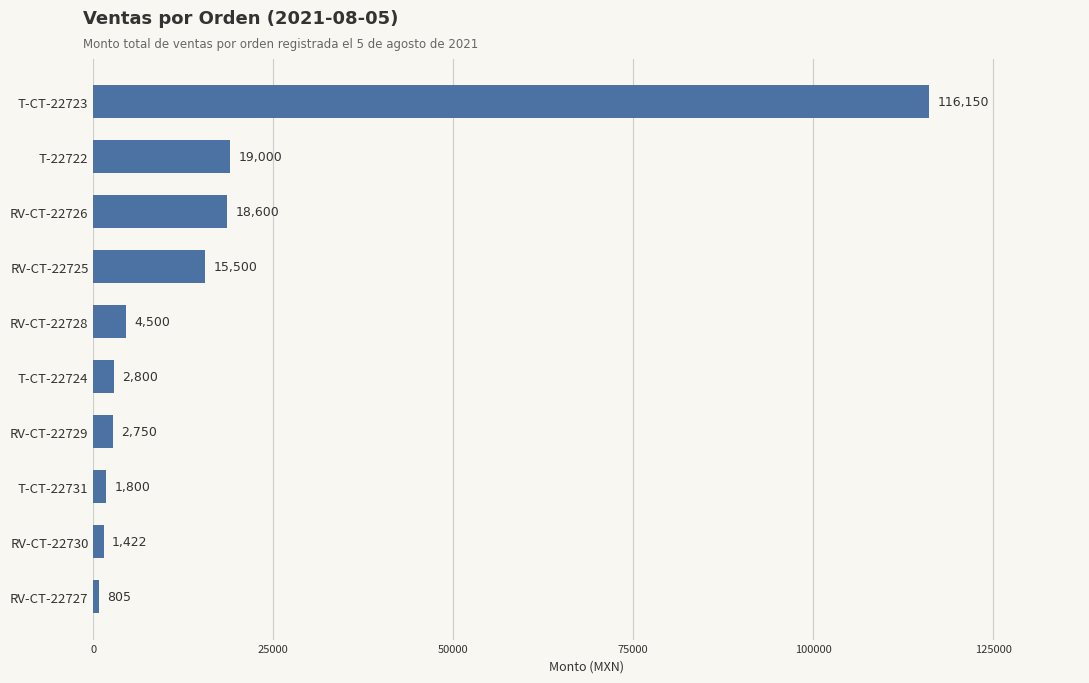

Between RV-CT-22730 and T-22722, which is larger?

T-22722